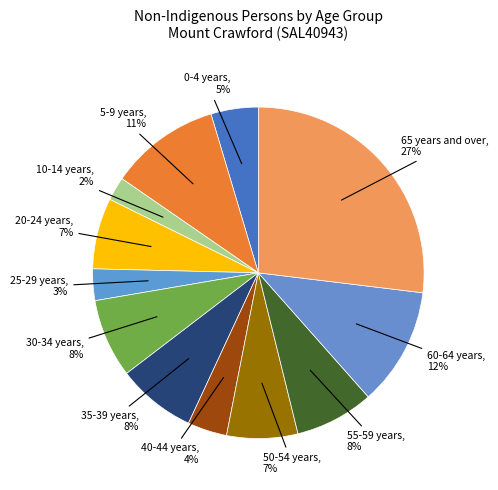

Which slice is the largest?

65 years and over